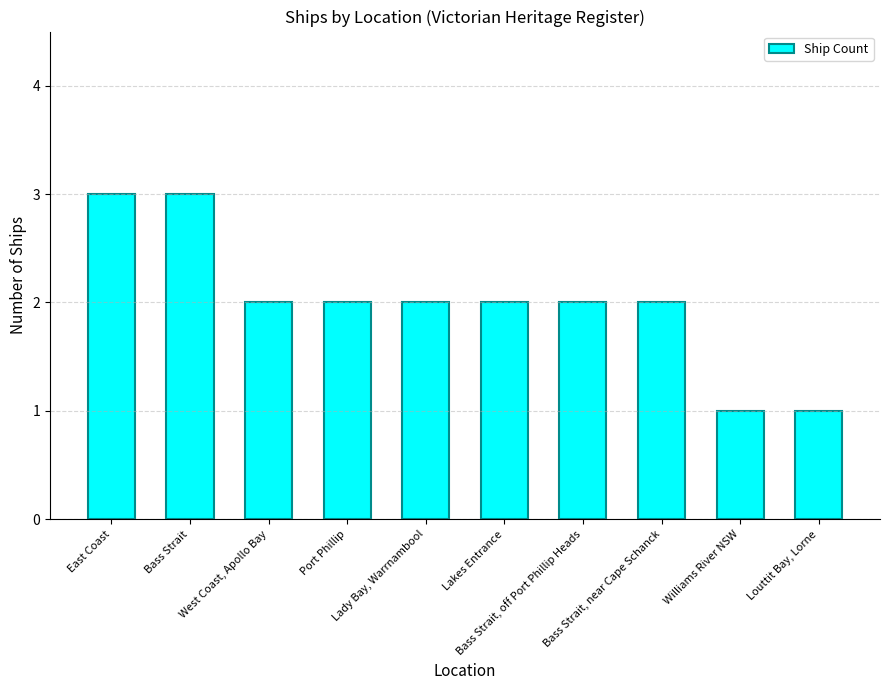

Reading left to right, list all the values displayed in this chart.

3	3	2	2	2	2	2	2	1	1